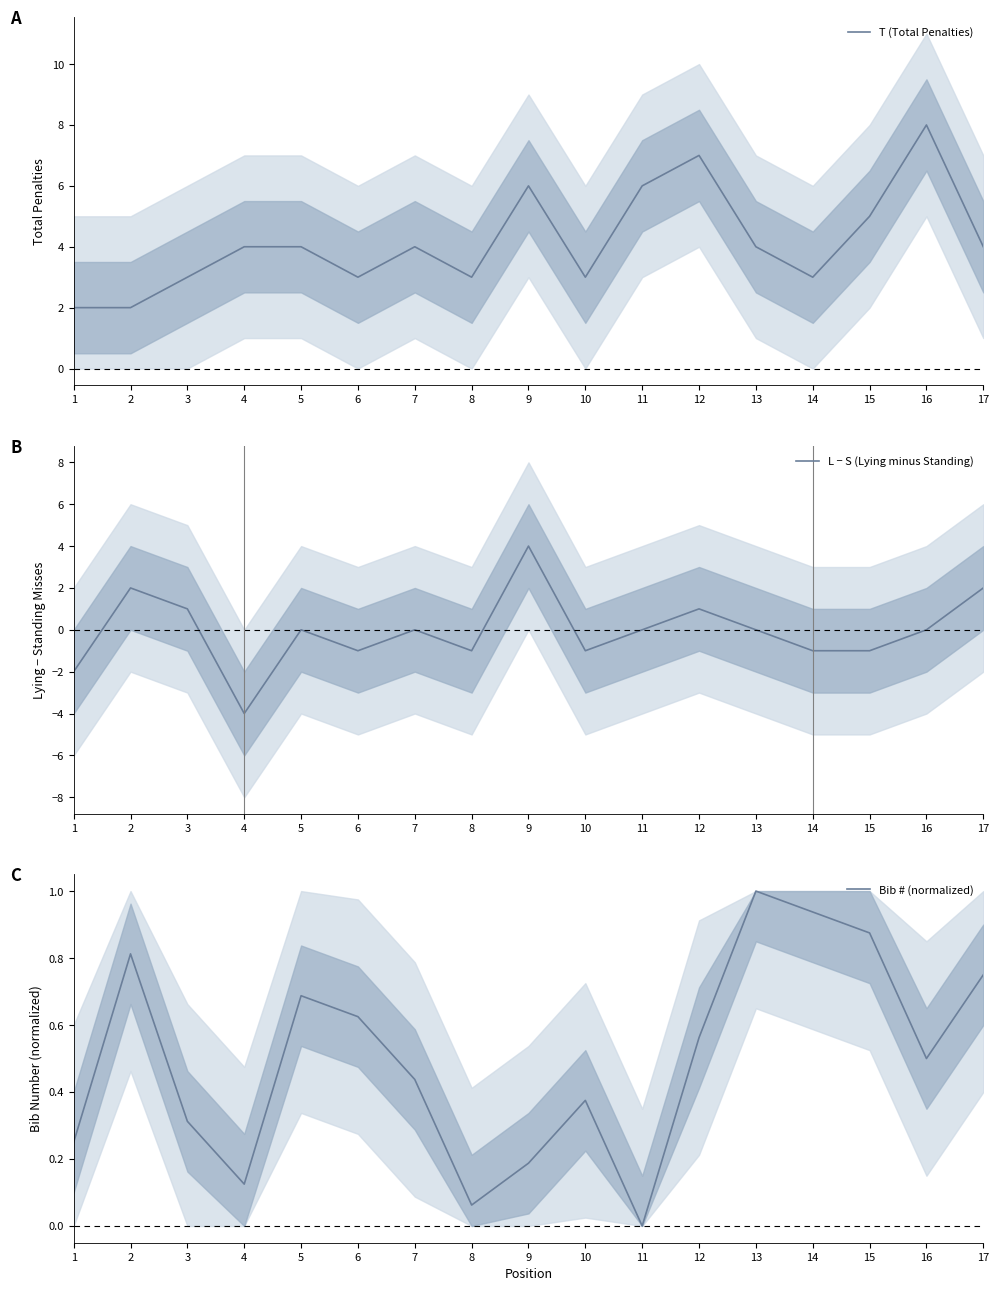

Where is the first local minimum for L − S (Lying minus Standing)?

4